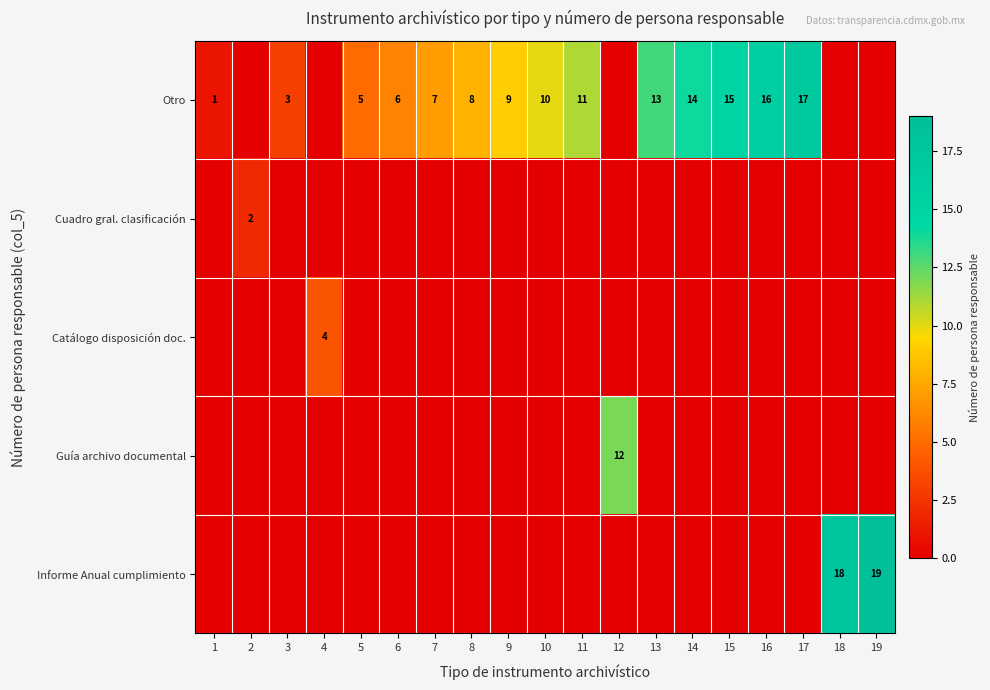

Is it true that Otro equals 3 at 3?

True